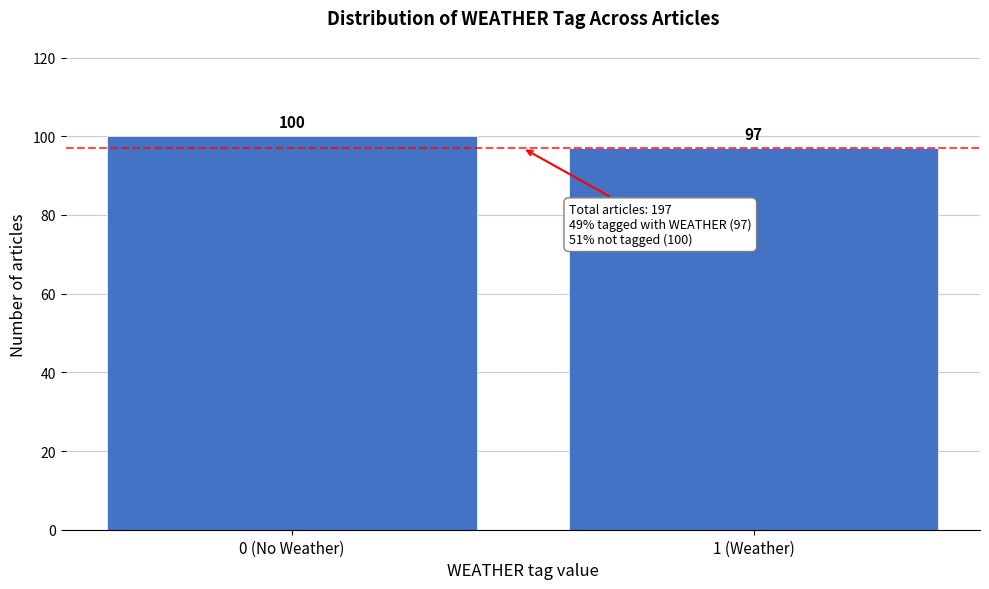

Reading left to right, list all the values displayed in this chart.

0 (No Weather)=100	1 (Weather)=97